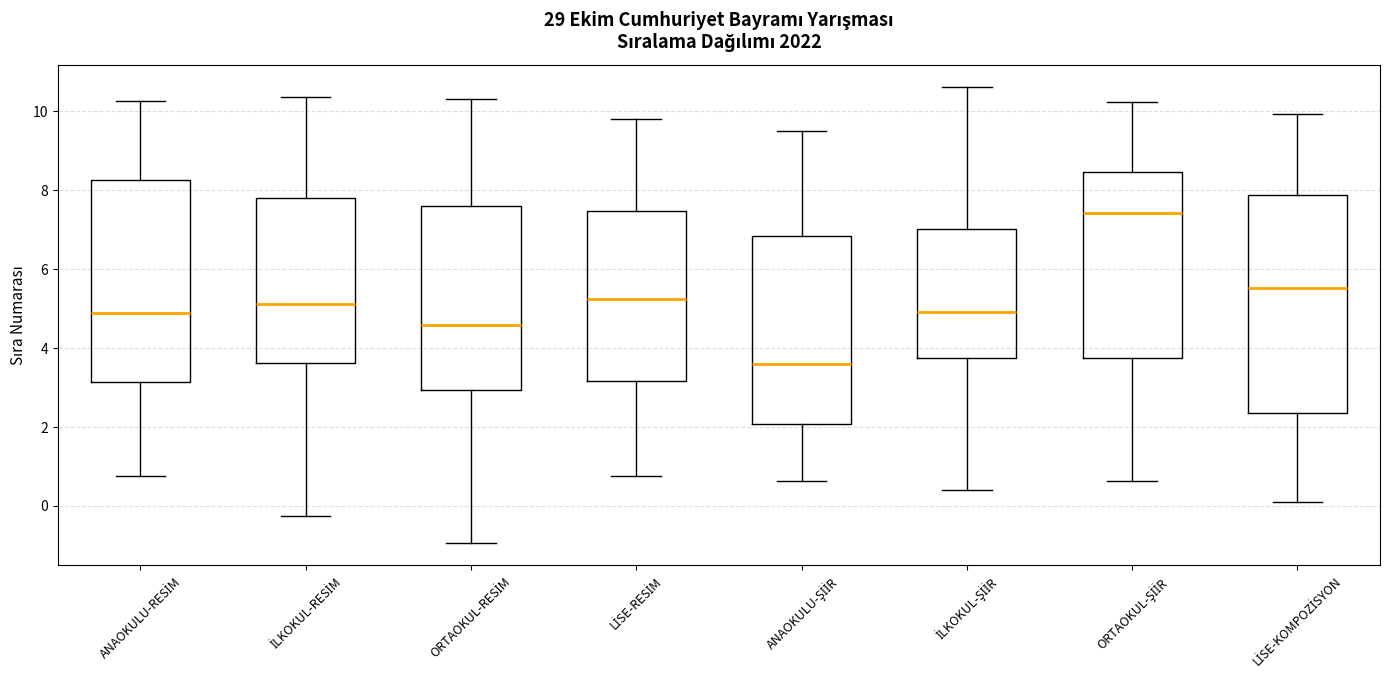

Which box is the tallest, from its lower edge to its upper edge?

LİSE-KOMPOZİSYON